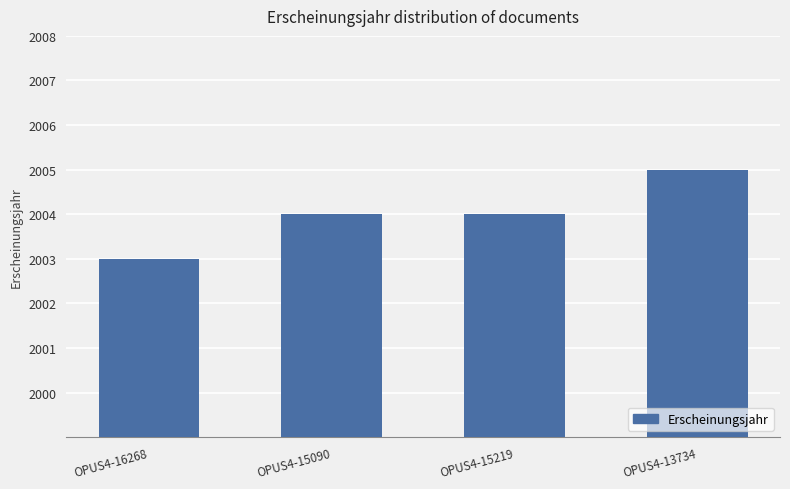

What is the change in value from OPUS4-16268 to OPUS4-15090?

+1